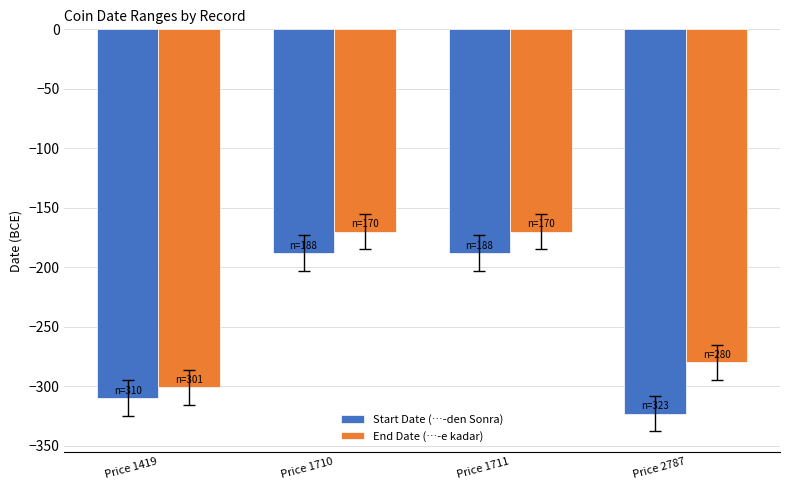

Count the End Date (…-e kadar) values in the range -280 to -170.

3